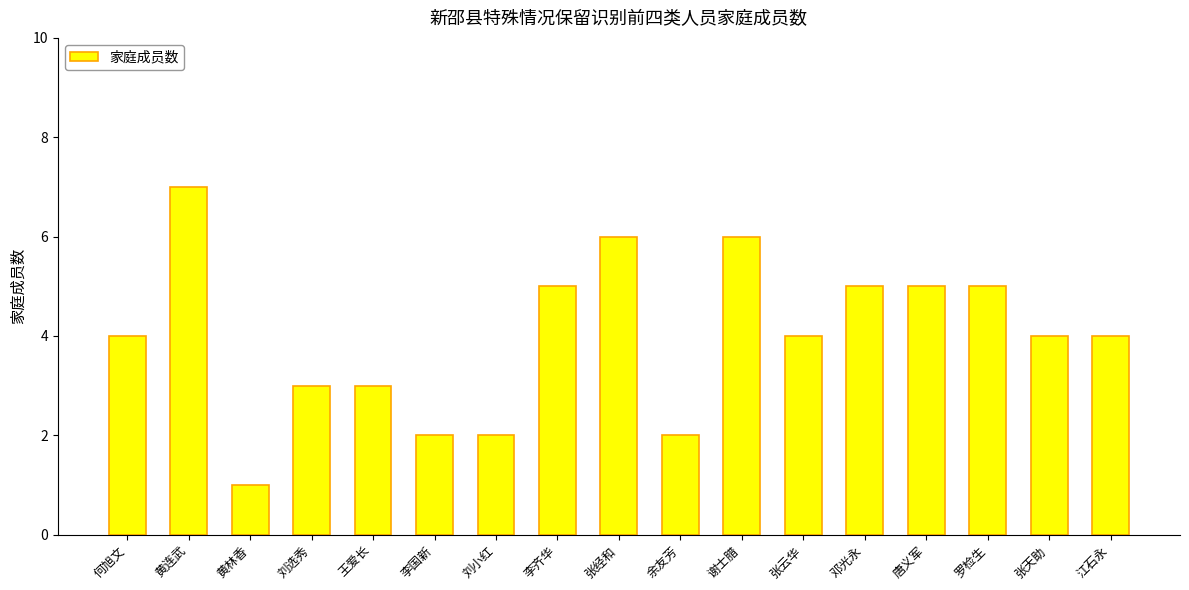

What is the change in value from 刘小红 to 江石永?

+2